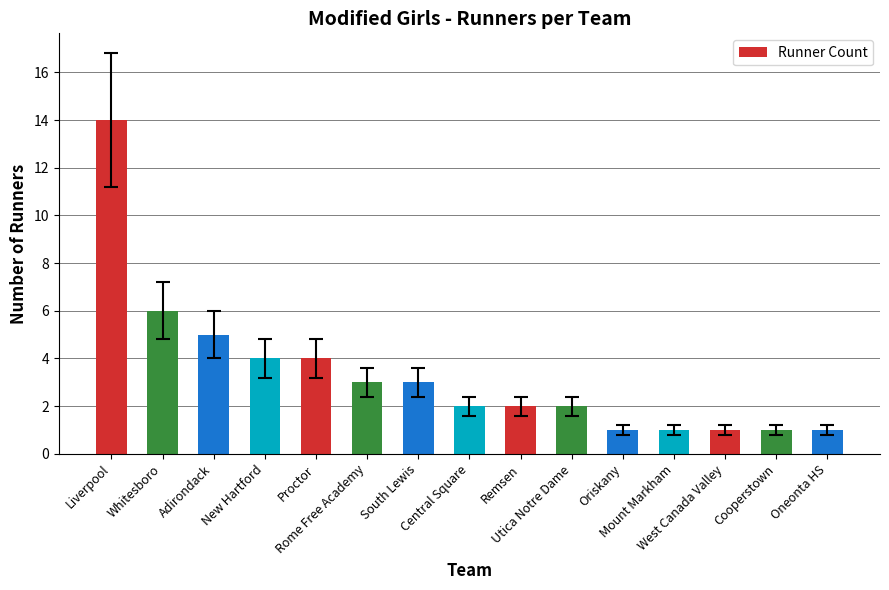

What is the value of the 8th bar from the left?

2